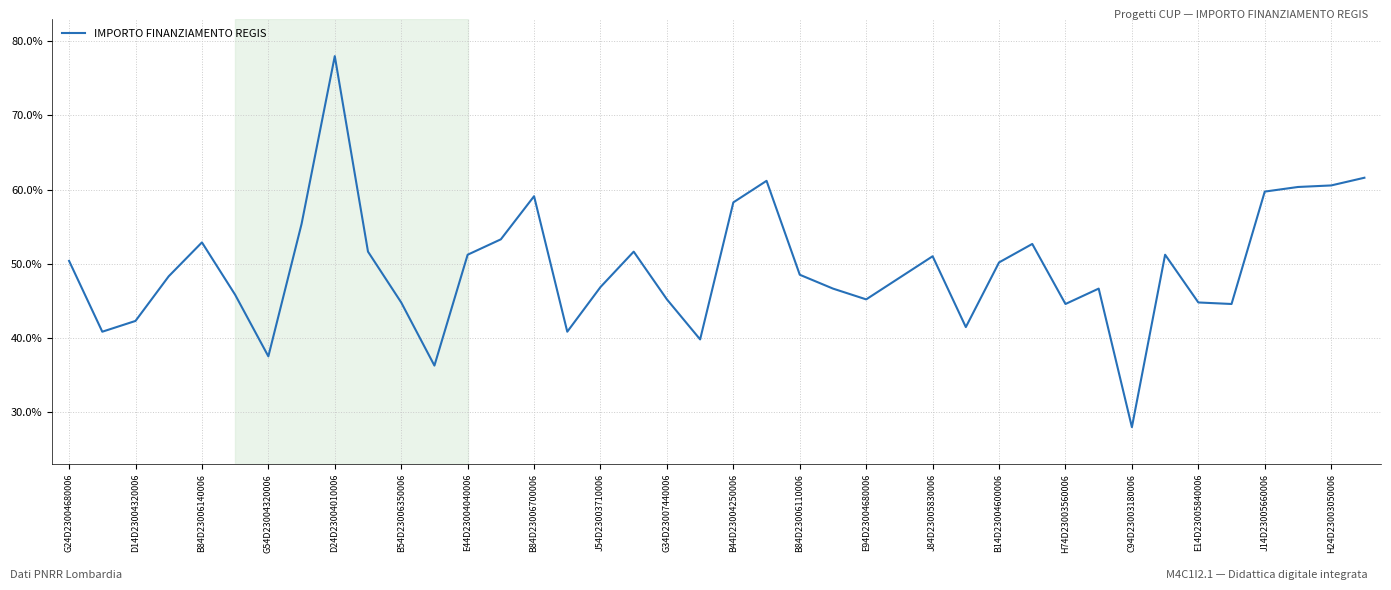

Is this an area chart (filled region under the line)?

No